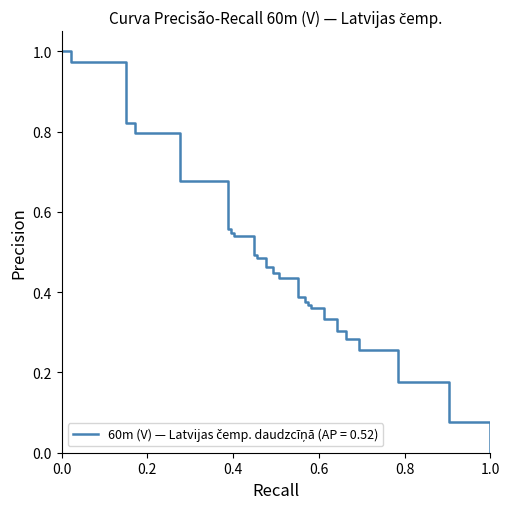

What is the average value?

0.5